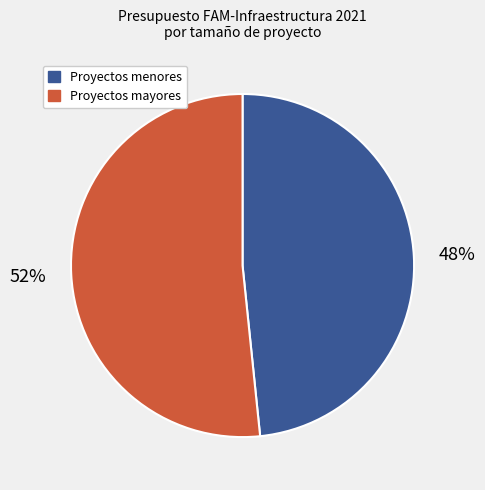

To the nearest percent, what is the average slice percentage?

50%